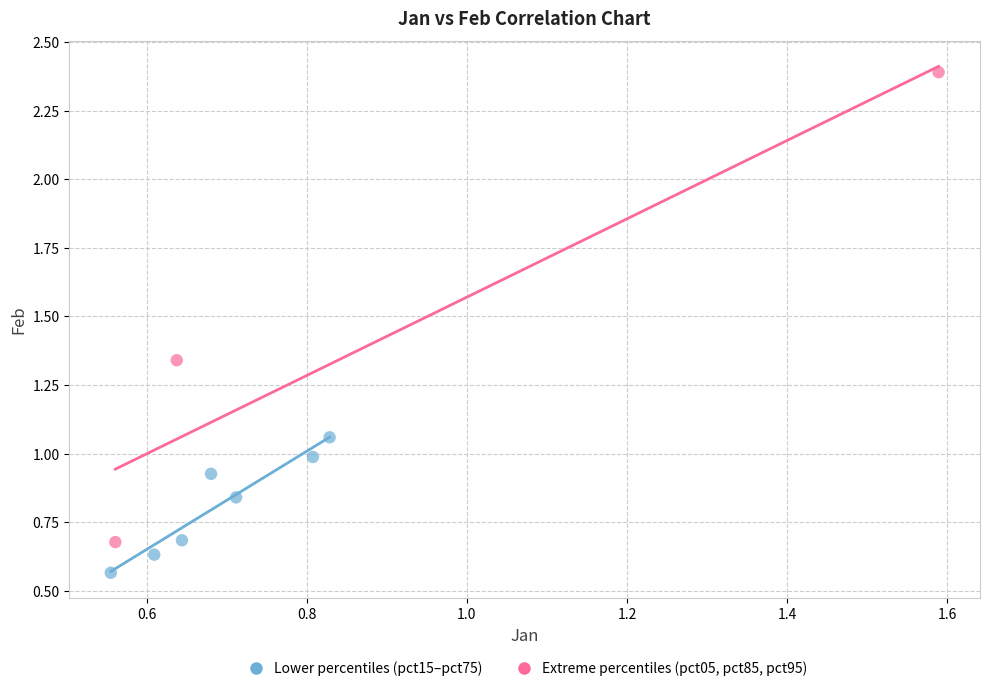

Which series contains the highest Y value?

Extreme percentiles (pct05, pct85, pct95)